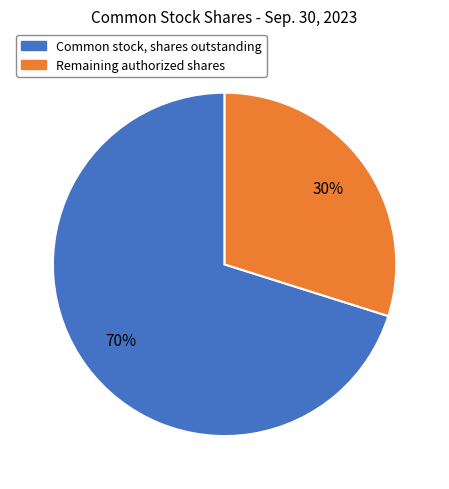

Count the number of slices in the pie.

2